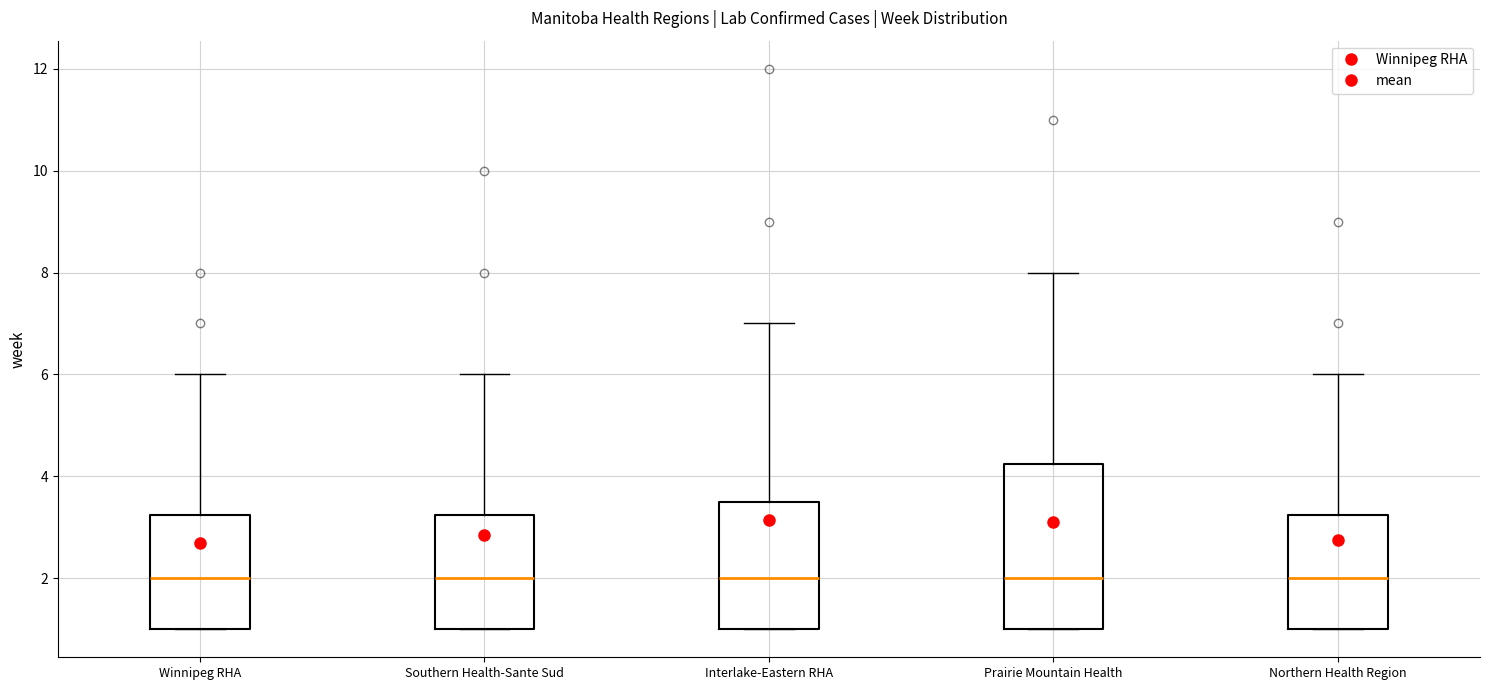

Where is the upper edge of the box for Interlake-Eastern RHA on the y-axis? The values are not printed on the chart, so give them approximately, as read against the axis.

3.6